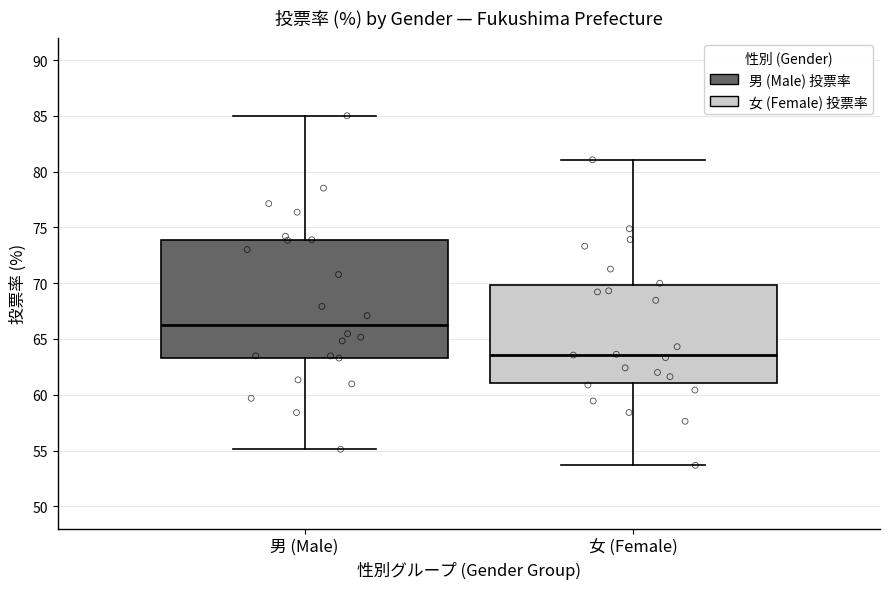

Reading left to right, transcribe this box plot: for each box, give where its median line is, the range the box spans, and where its two whiskers end, as read against the y-axis. The values are not printed on the chart, so give them approximately, as read against the axis.

男 (Male): median 66.5, box 63.5 to 74.0, whiskers 55.0 to 85.0
女 (Female): median 63.5, box 61.0 to 70.0, whiskers 53.5 to 81.0